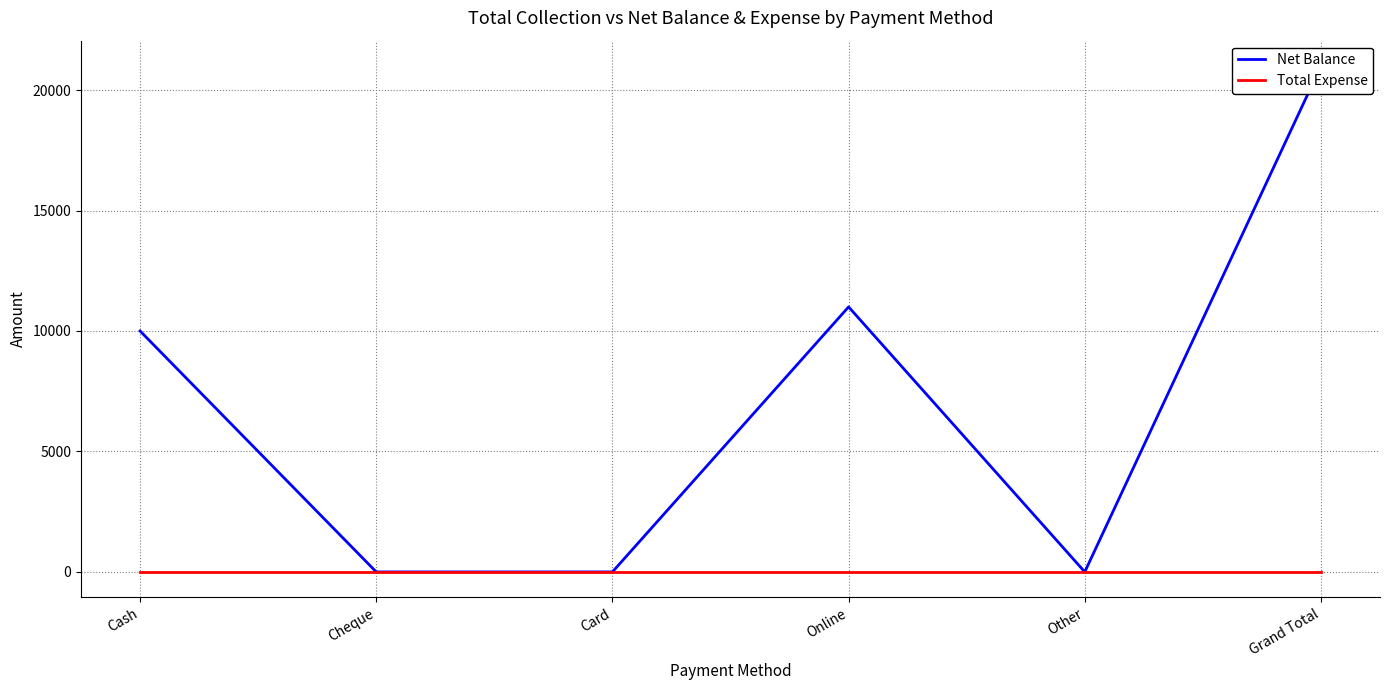

Reading left to right, what are all the values shown in this chart?

Net Balance: Cash=10000	Cheque=0	Card=0	Online=11000	Other=0	Grand Total=21000
Total Expense: Cash=0	Cheque=0	Card=0	Online=0	Other=0	Grand Total=0